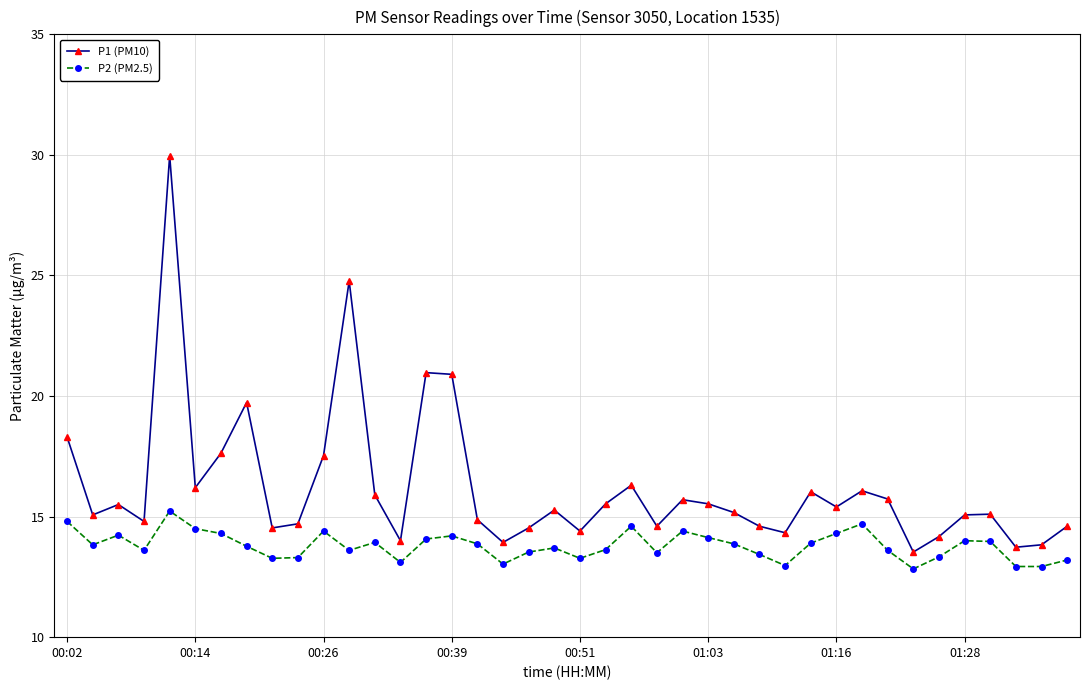

What are all the series names shown in the legend?

P1 (PM10), P2 (PM2.5)